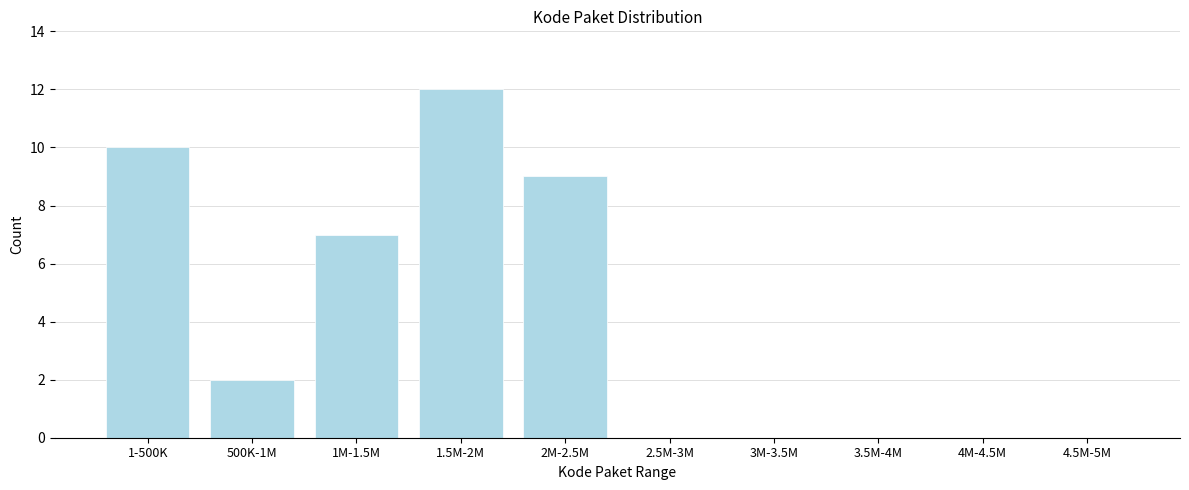

Reading right to left, transcribe all the data shown in this chart.

4.5M-5M=0	4M-4.5M=0	3.5M-4M=0	3M-3.5M=0	2.5M-3M=0	2M-2.5M=9	1.5M-2M=12	1M-1.5M=7	500K-1M=2	1-500K=10